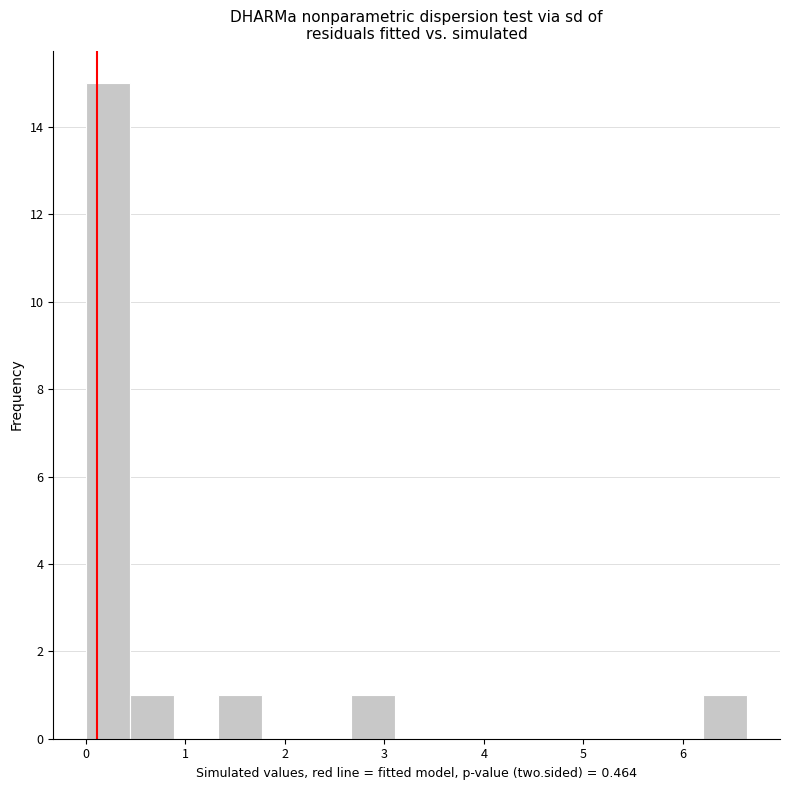

Reading left to right, transcribe this chart: for each bar, give the range it covers on the x-axis and its height. Neither the bar edges nor the heights are printed on the chart, so give them approximately, as read against the axes.

0.0 to 0.4: 15
0.4 to 0.9: 1
0.9 to 1.3: 0
1.3 to 1.8: 1
1.8 to 2.2: 0
2.2 to 2.7: 0
2.7 to 3.1: 1
3.1 to 3.5: 0
3.5 to 4.0: 0
4.0 to 4.4: 0
4.4 to 4.9: 0
4.9 to 5.3: 0
5.3 to 5.8: 0
5.8 to 6.2: 0
6.2 to 6.6: 1